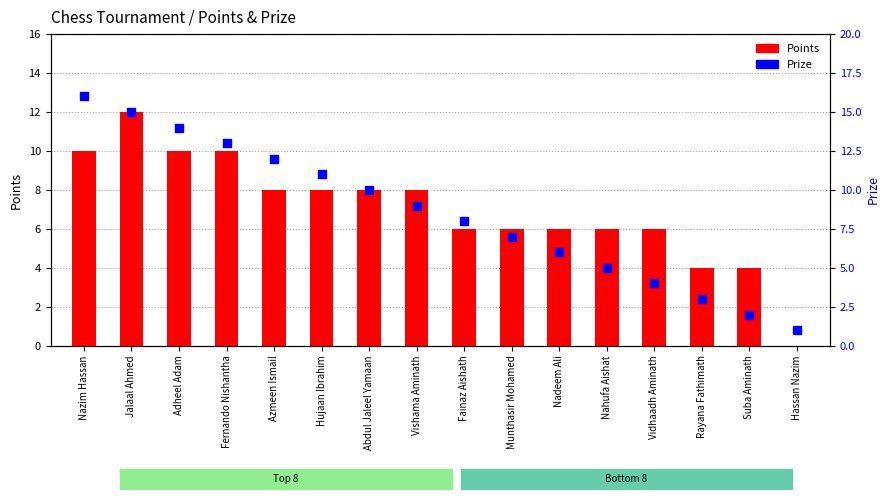

At how many categories does at least one series exceed 6?

10